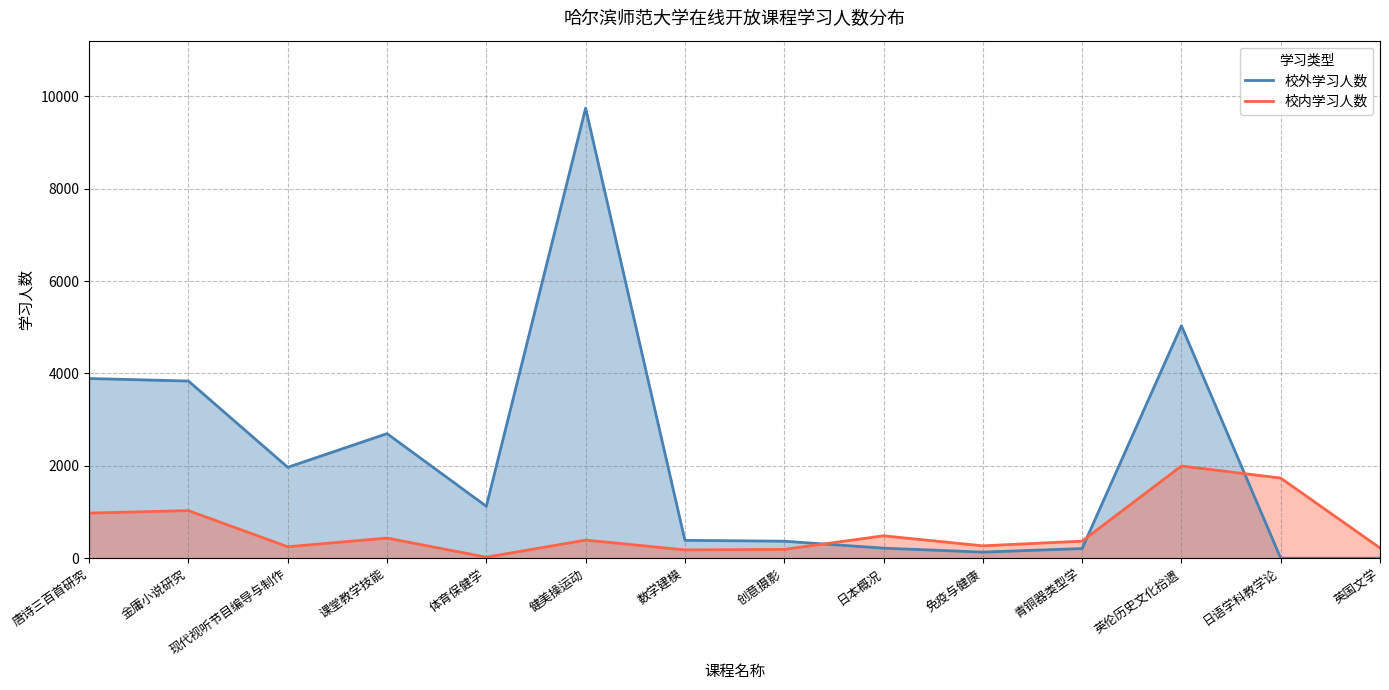

The 校内学习人数 series shows 248 at 现代视听节目编导与制作. True or false?

True